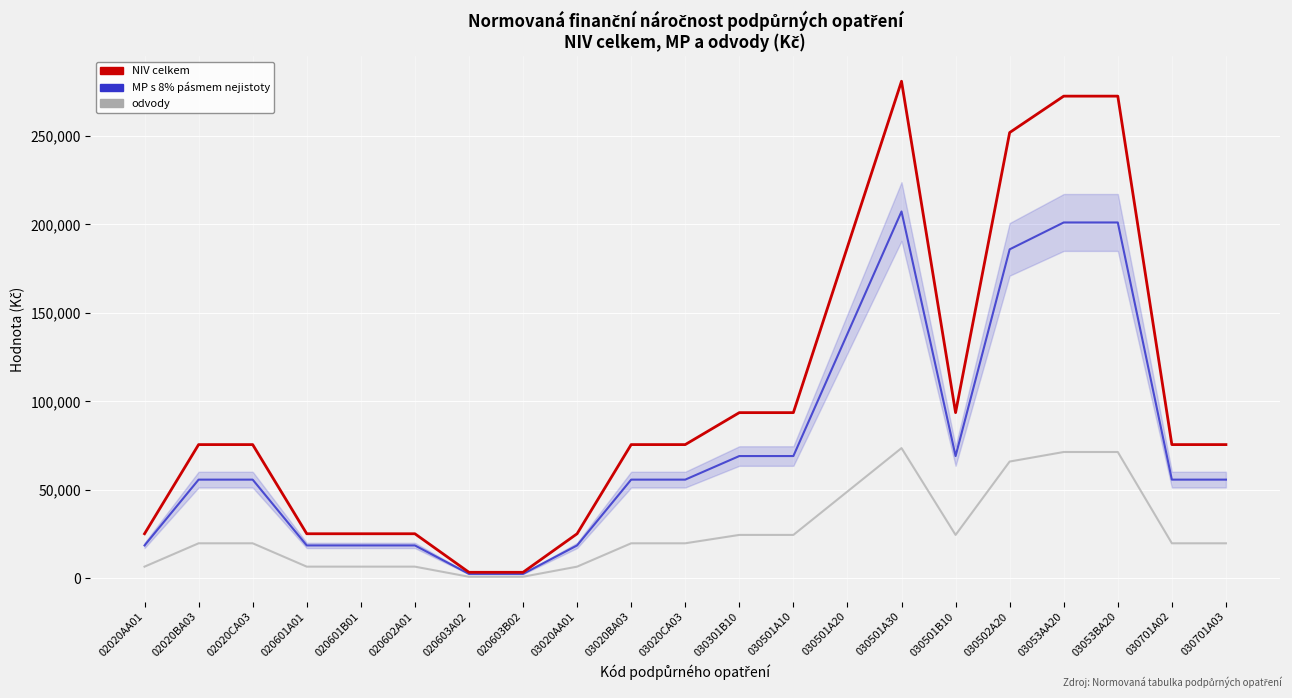

What is the maximum value shown in the chart?

280815